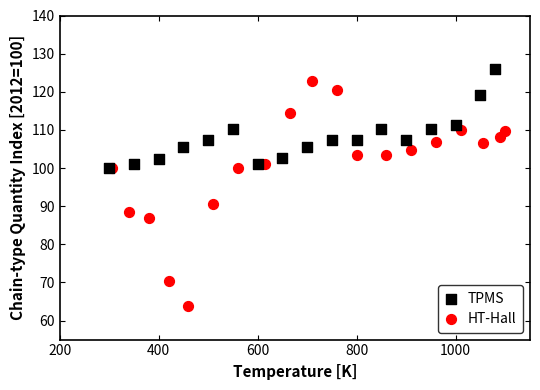

Which series has the widest spread of Y values?

HT-Hall